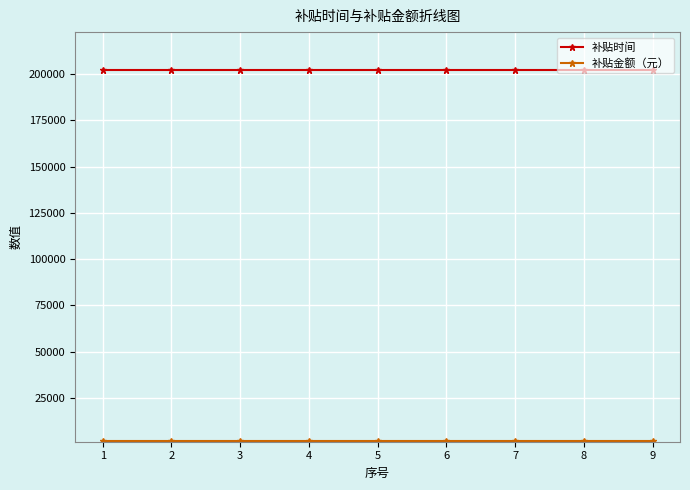

What is the greatest value displayed?

202501